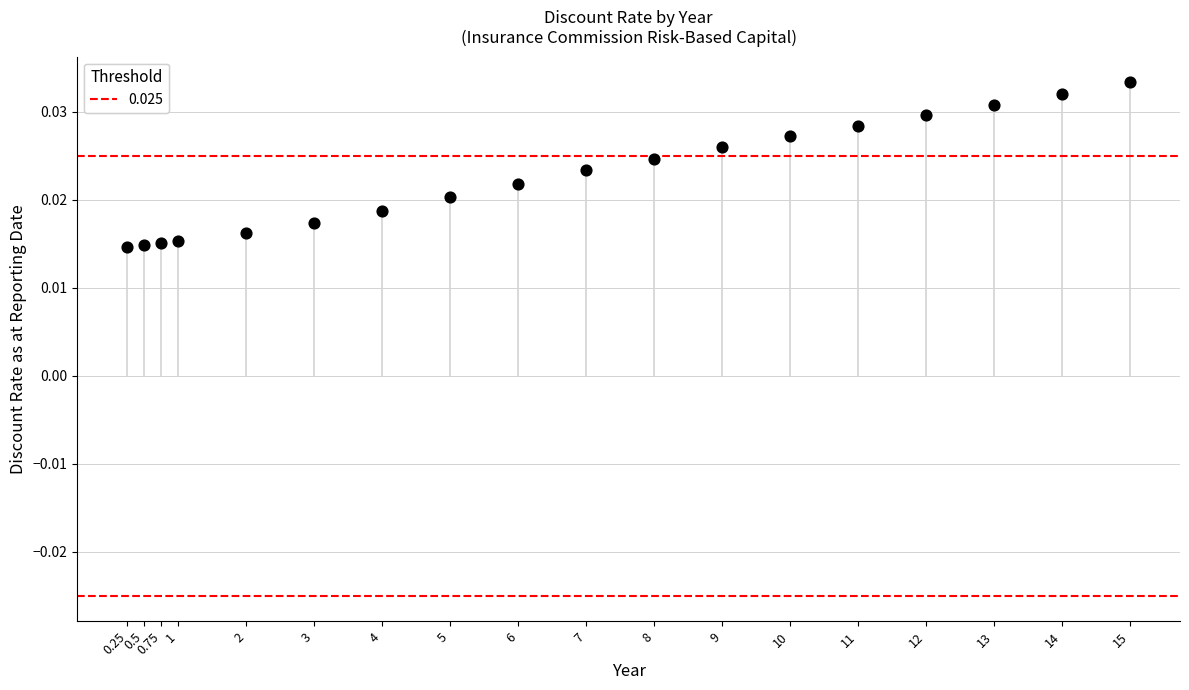

What is the range of X values (max minus min)?

14.8